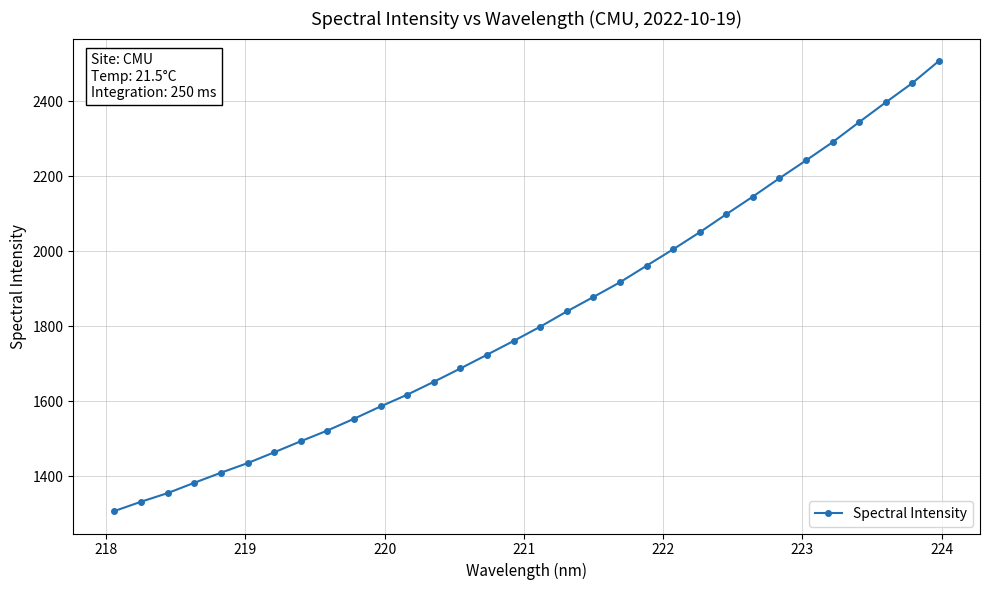

What is the greatest value displayed?

2507.6